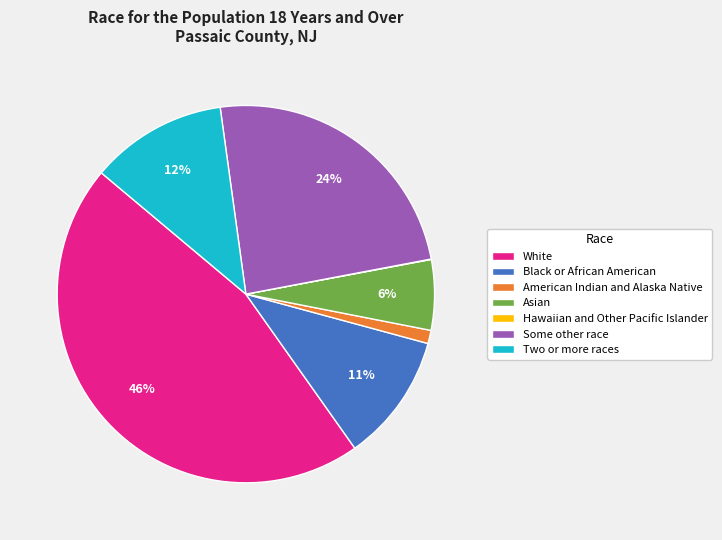

Which category has the biggest portion of the pie?

White